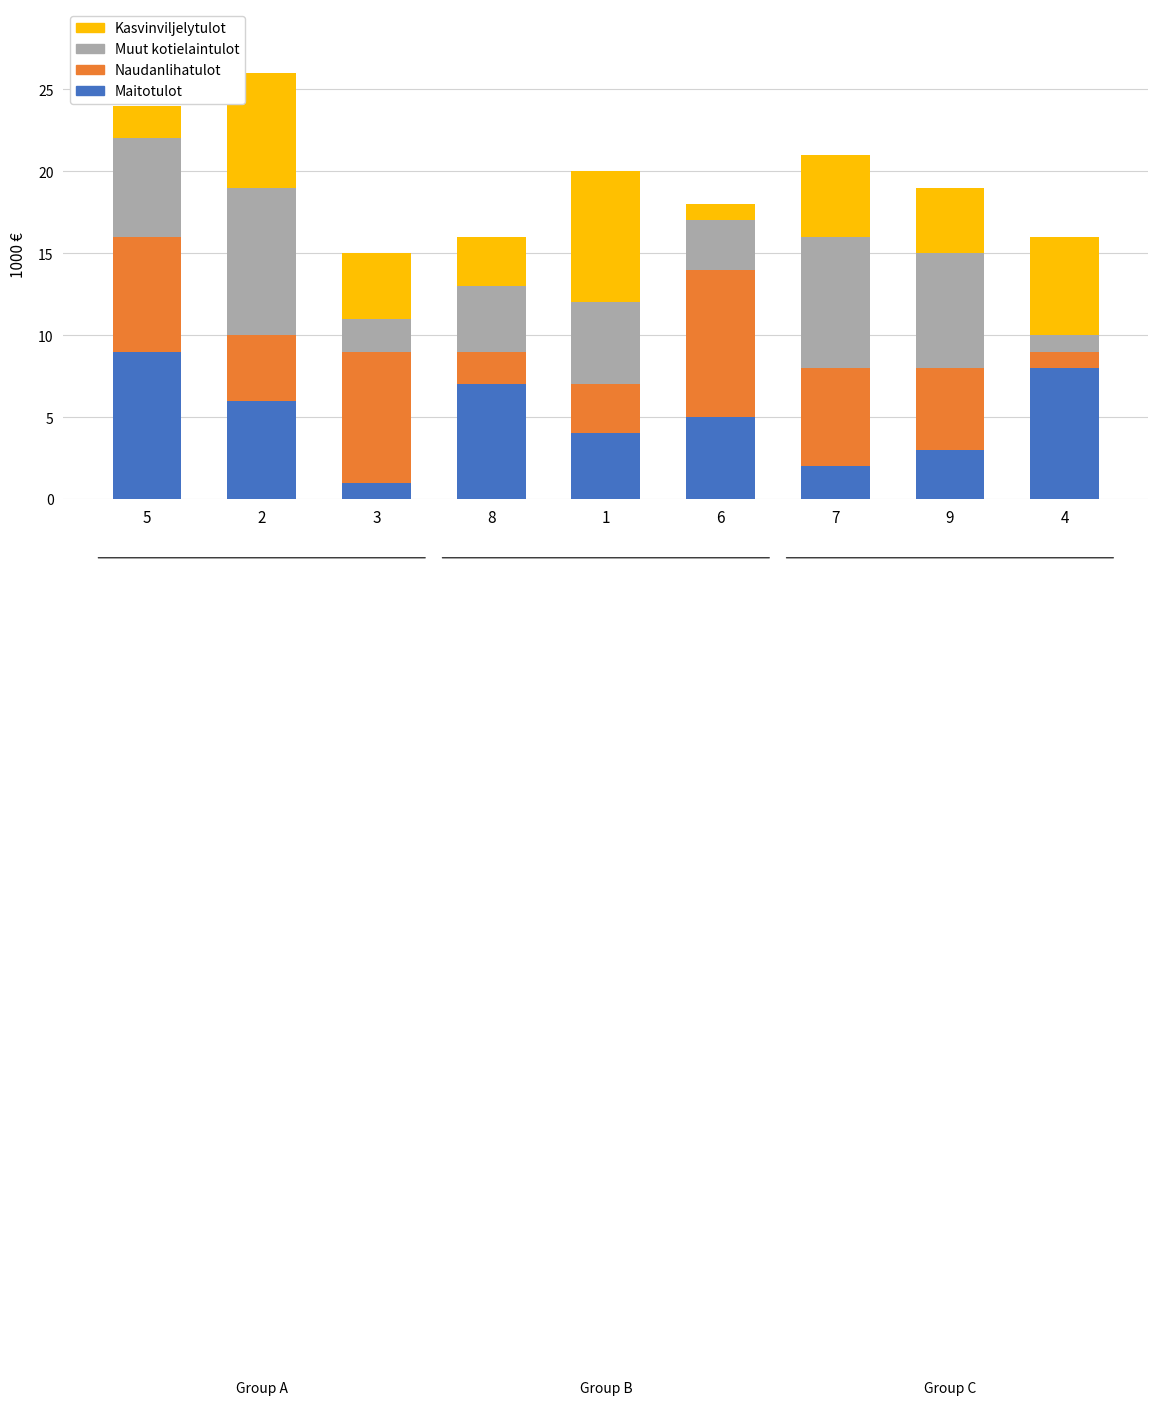

List the labels in order of Maitotulot value, largest first.

5, 4, 8, 2, 6, 1, 9, 7, 3